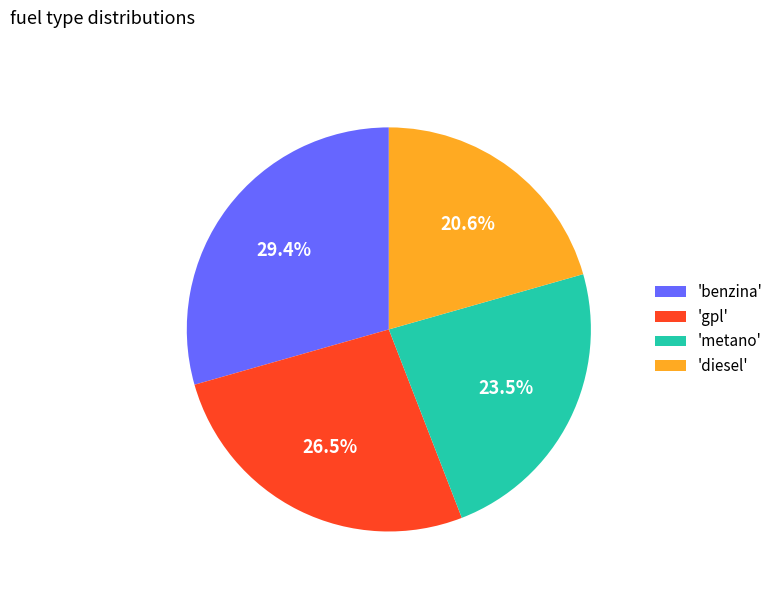

Which category has the smallest portion of the pie?

'diesel'